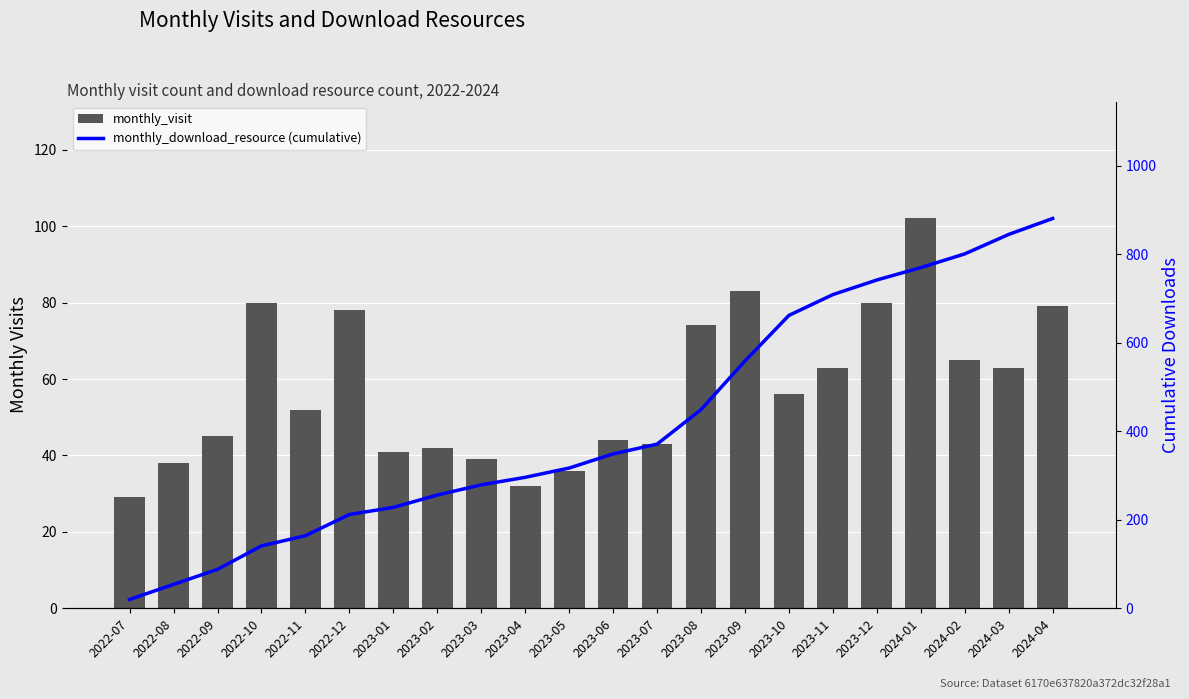

List the labels in order of monthly_visit value, largest first.

2024-01, 2023-09, 2022-10, 2023-12, 2024-04, 2022-12, 2023-08, 2024-02, 2023-11, 2024-03, 2023-10, 2022-11, 2022-09, 2023-06, 2023-07, 2023-02, 2023-01, 2023-03, 2022-08, 2023-05, 2023-04, 2022-07